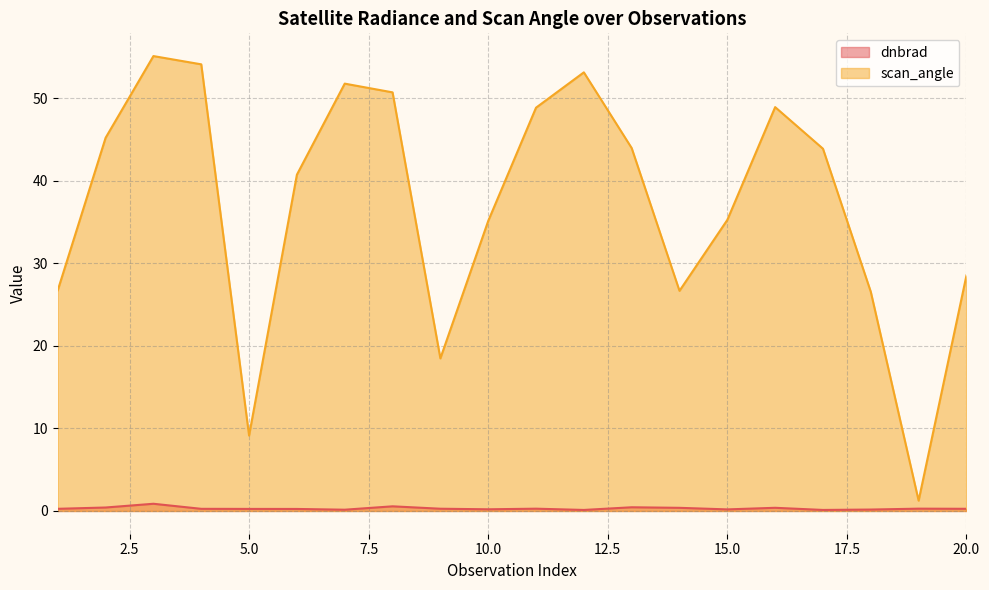

How many categories are shown in the chart?

20